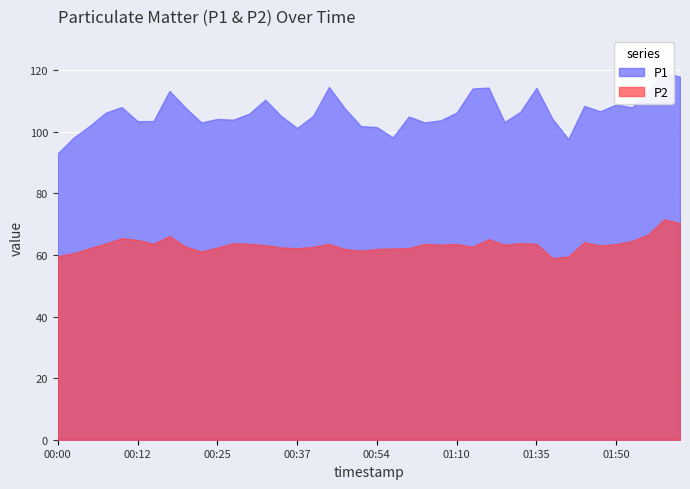

Reading left to right, list all the values displayed in this chart.

P1: 93.0	98.2	102.0	106.2	108.1	103.5	103.5	113.3	107.9	103.1	104.2	104.0	105.9	110.5	105.2	101.3	105.2	114.6	107.6	101.9	101.6	98.2	105.0	103.1	103.8	106.3	114.1	114.4	103.2	106.6	114.3	104.3	97.7	108.5	106.7	108.9	108.0	113.5	119.3	117.9
P2: 59.6	60.6	62.2	63.8	65.5	64.9	63.7	66.2	62.8	61.1	62.4	63.9	63.6	63.2	62.5	62.2	62.6	63.6	61.9	61.4	62.0	62.1	62.2	63.6	63.4	63.6	62.7	65.2	63.4	63.9	63.6	59.0	59.5	64.2	63.1	63.6	64.6	66.6	71.6	70.3